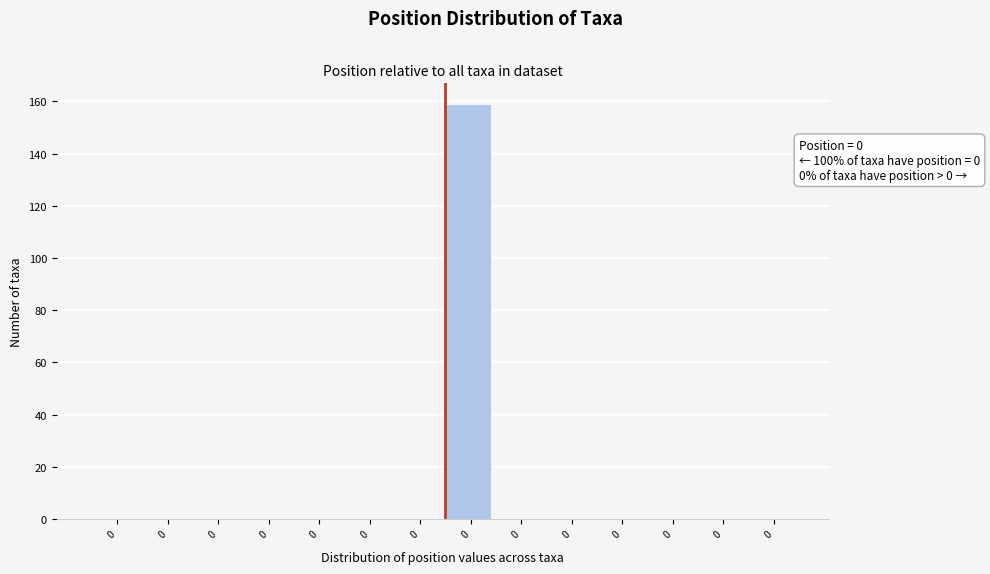

Are the bars horizontal?

No